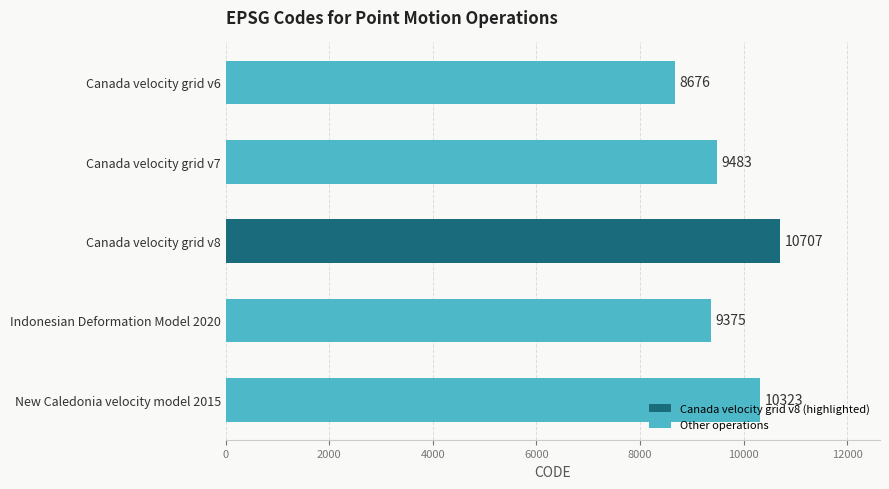

What is the label of the 4th bar from the top?

Indonesian Deformation Model 2020